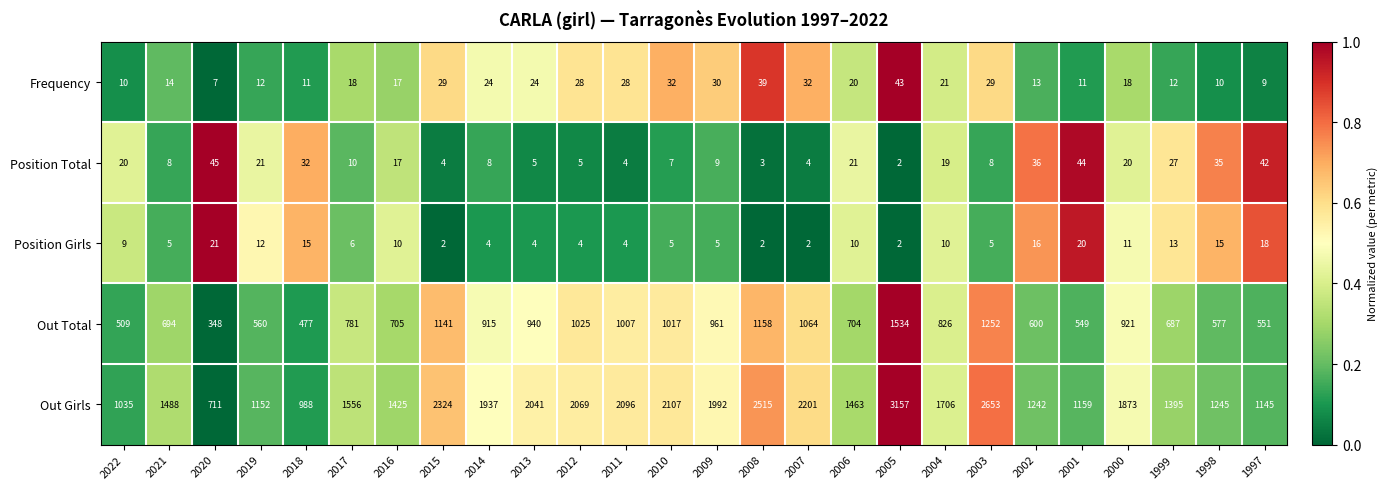

Which series has the largest total across all categories?

Out Girls